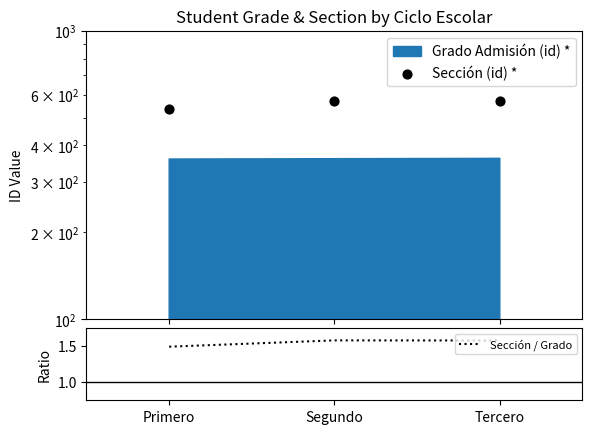

Is the value of Sección / Grado at Segundo greater than the value of Sección (id) * at Segundo?

No